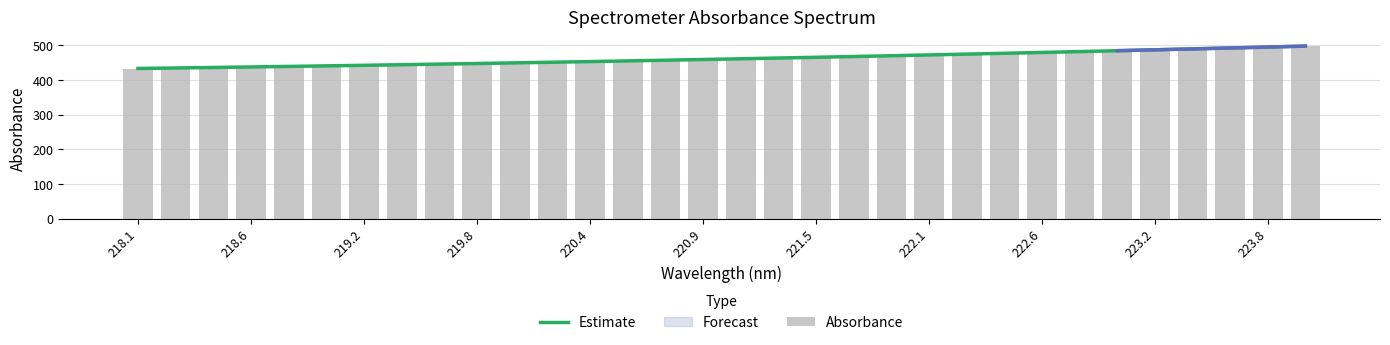

Is it true that Estimate equals 655.4 at 223.8?

False